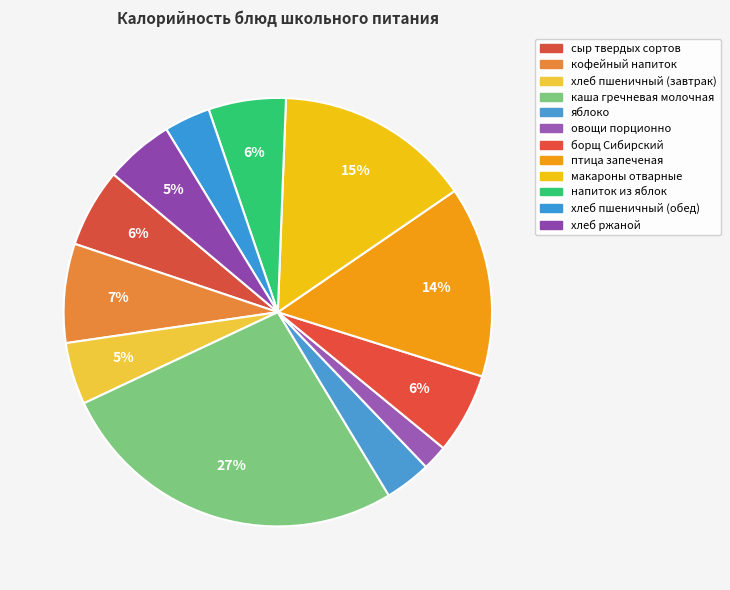

How many segments does this pie chart have?

12